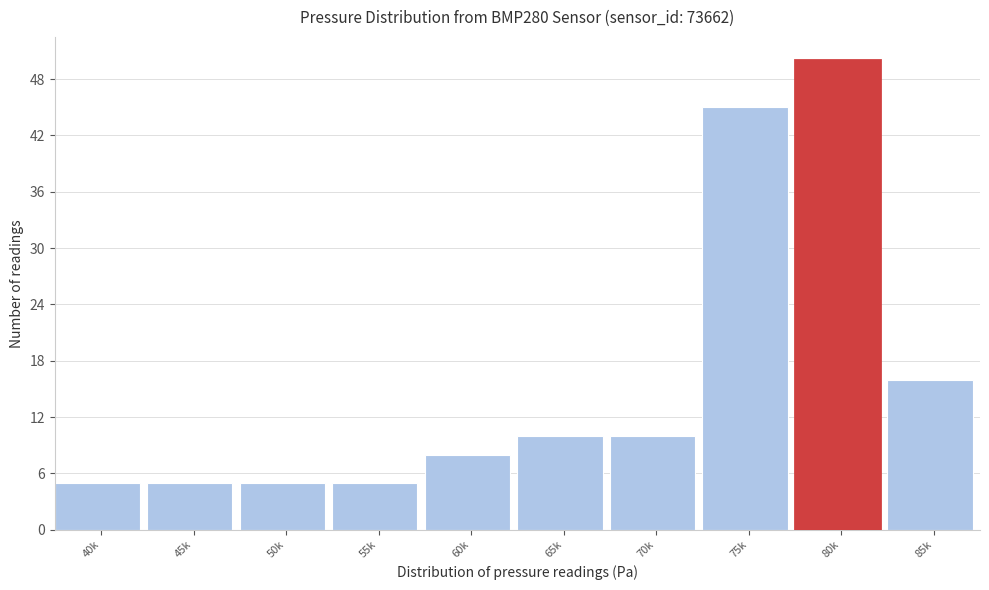

Reading right to left, transcribe all the data shown in this chart.

85k=16	80k=50	75k=45	70k=10	65k=10	60k=8	55k=5	50k=5	45k=5	40k=5